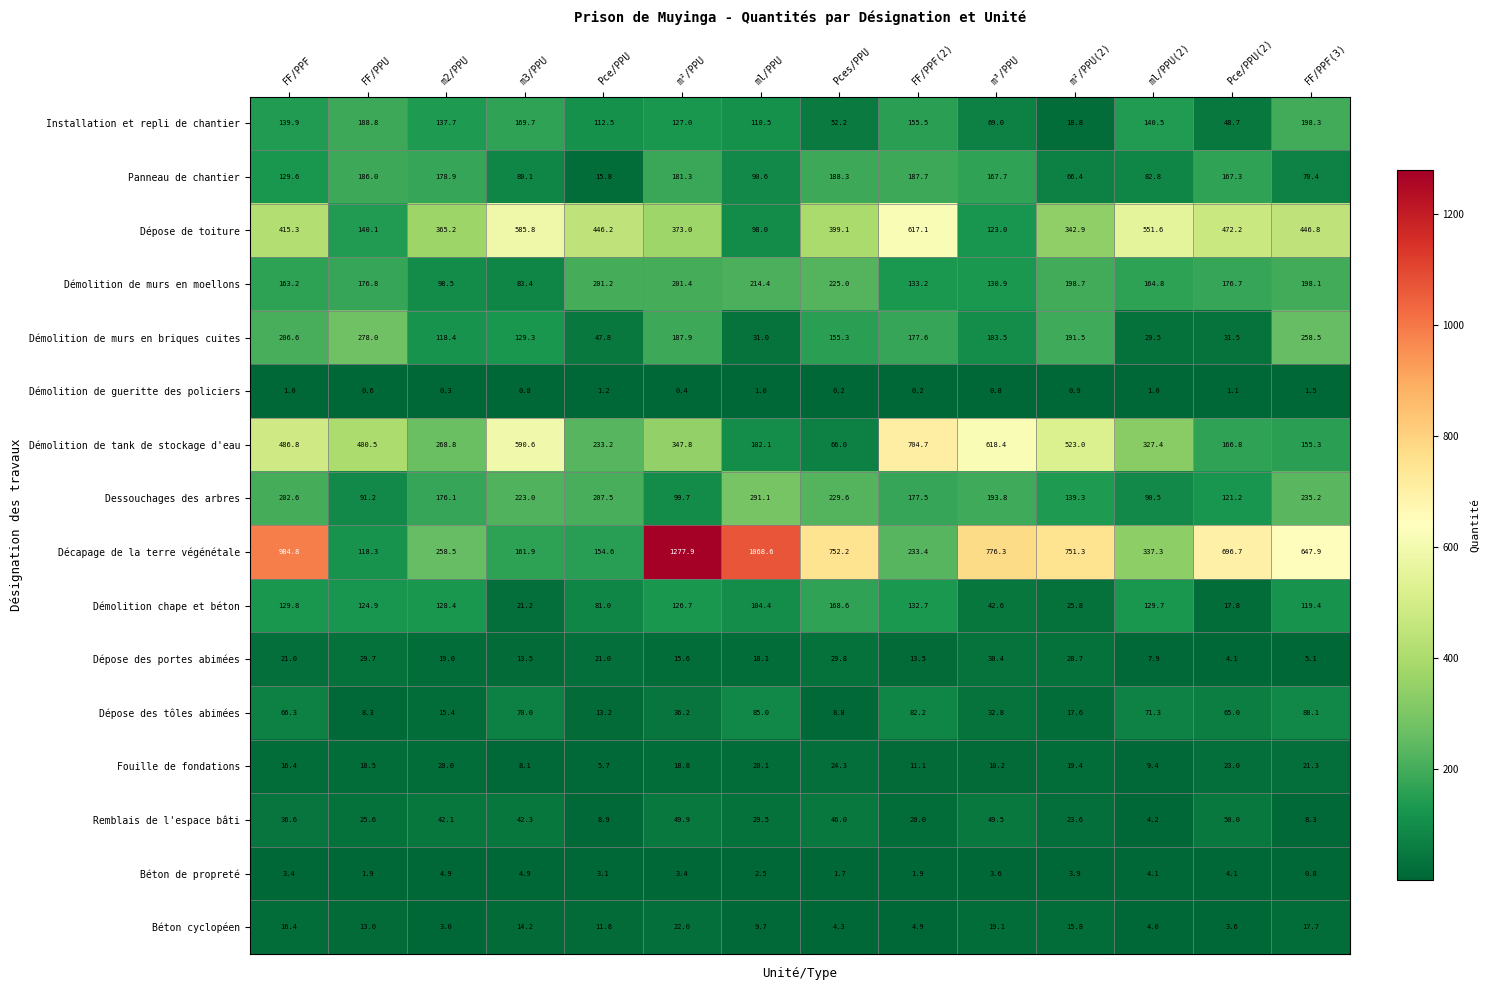

Where does the Béton cyclopéen series first go above 13?

FF/PPF